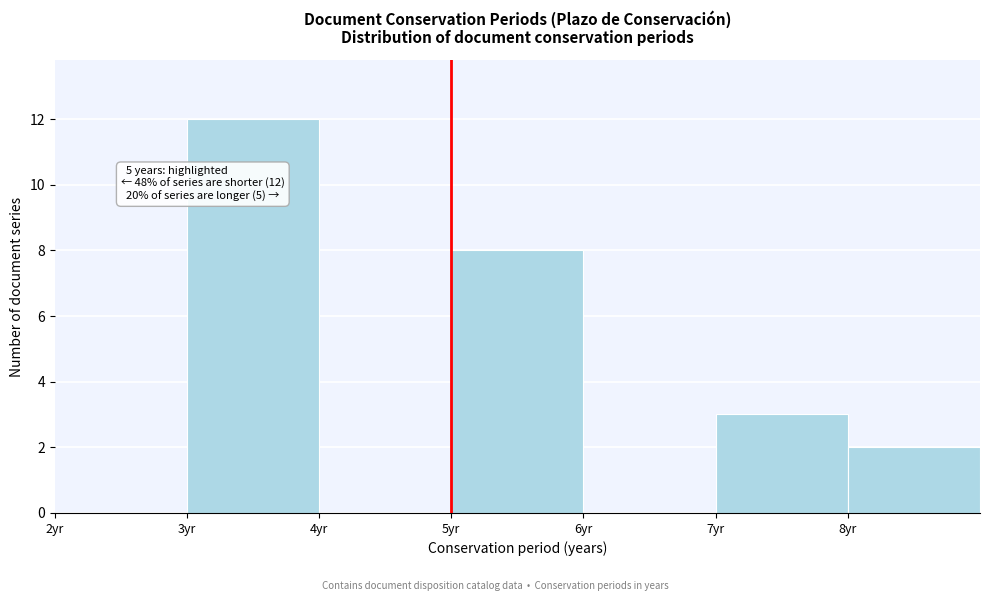

Over which range of the x-axis is the bar tallest?

3 to 4